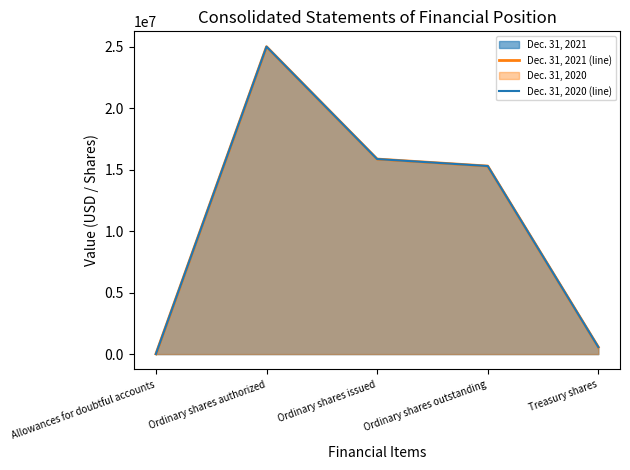

How many interior local peaks does the Dec. 31, 2021 (line) series have?

1